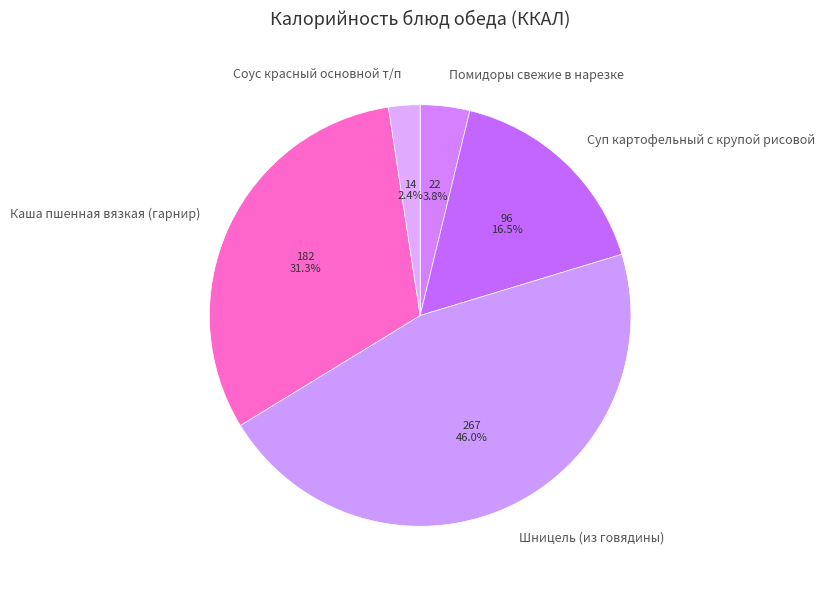

Which category has the biggest portion of the pie?

Шницель (из говядины)